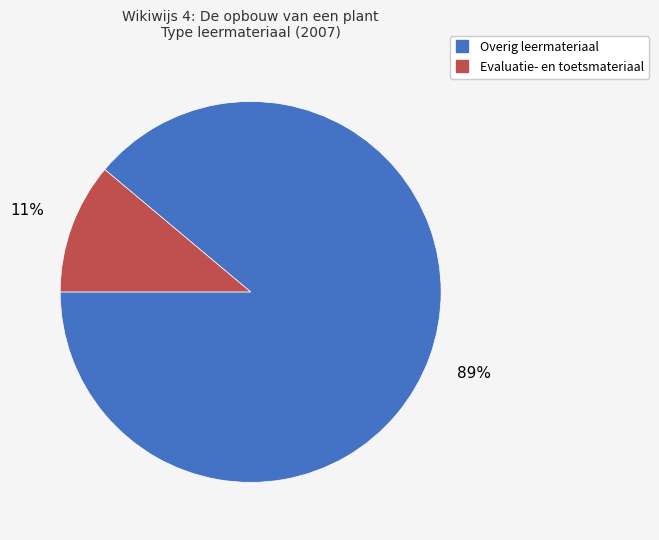

Is there a majority slice in this chart?

Yes